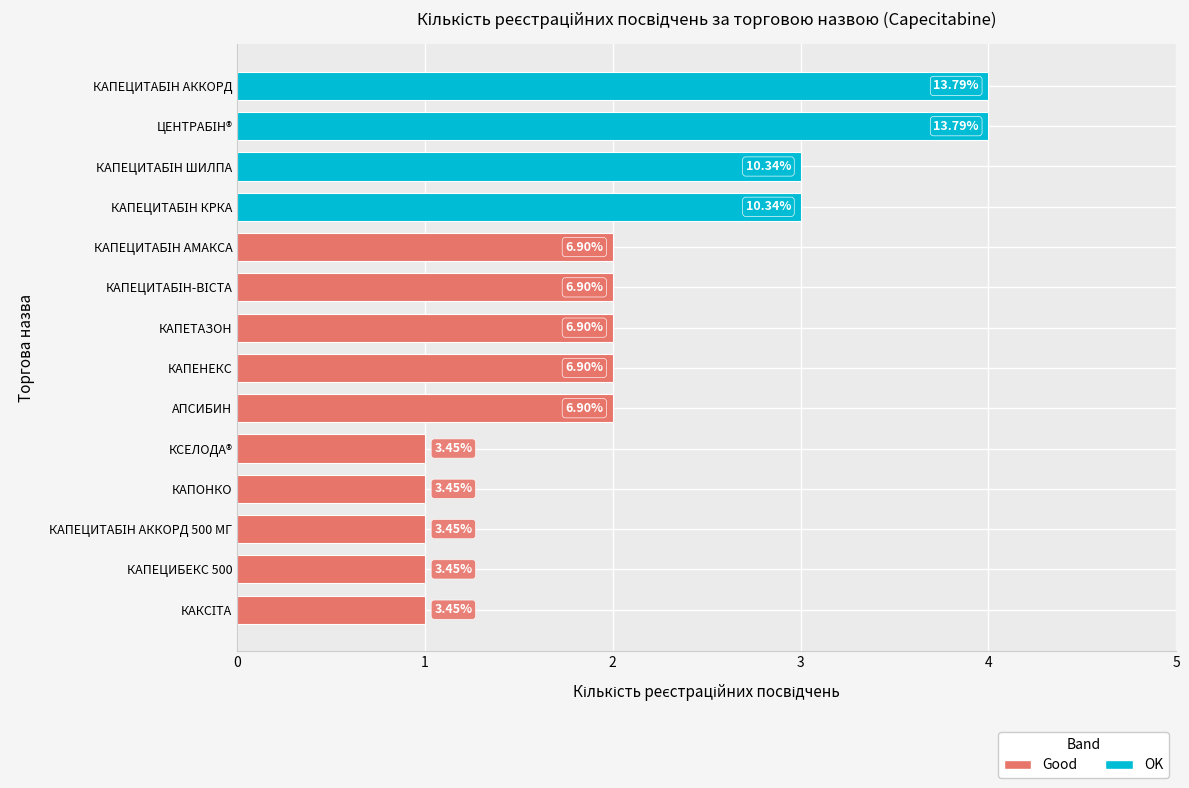

At which category does the chart reach its minimum across all series?

КАКСІТА